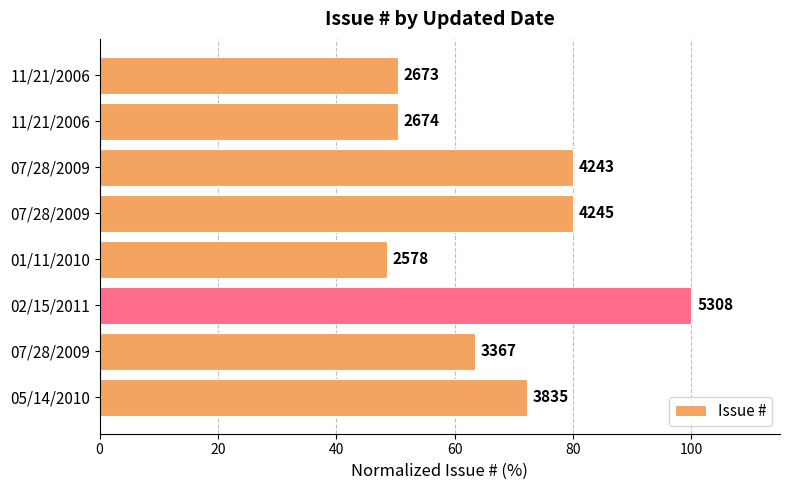

What is the sum of all values?

544.9